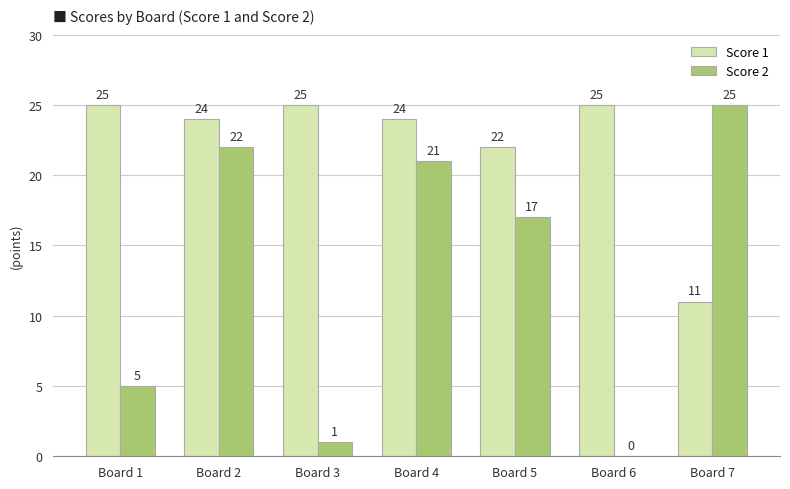

How many categories are shown in the chart?

7